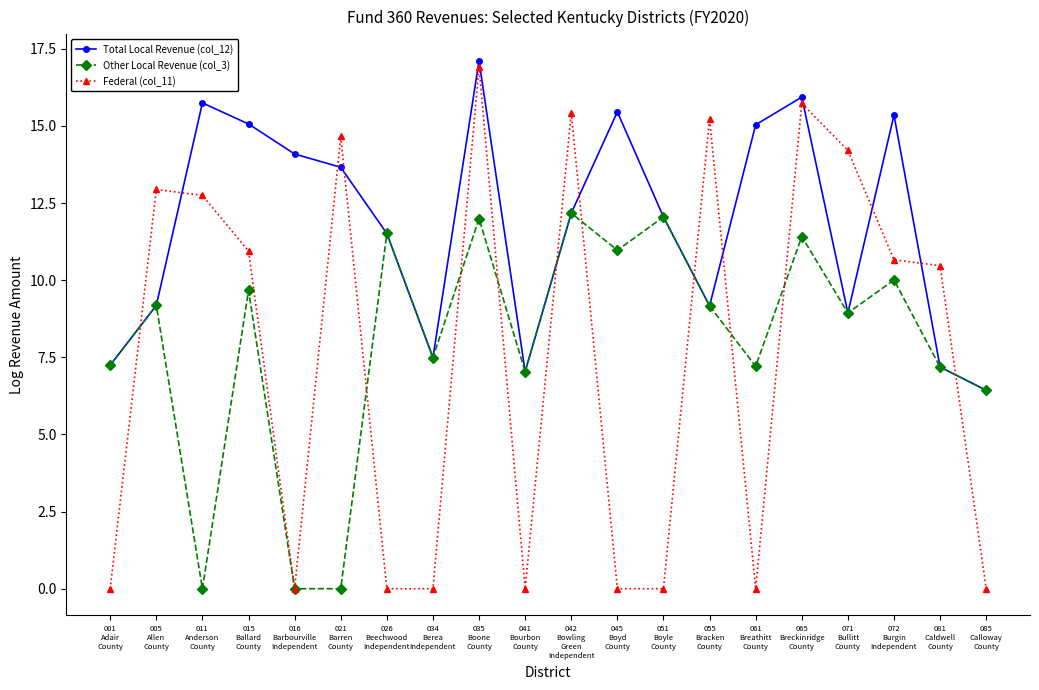

True or false: Total Local Revenue (col_12) and Federal (col_11) intersect in this chart.

True